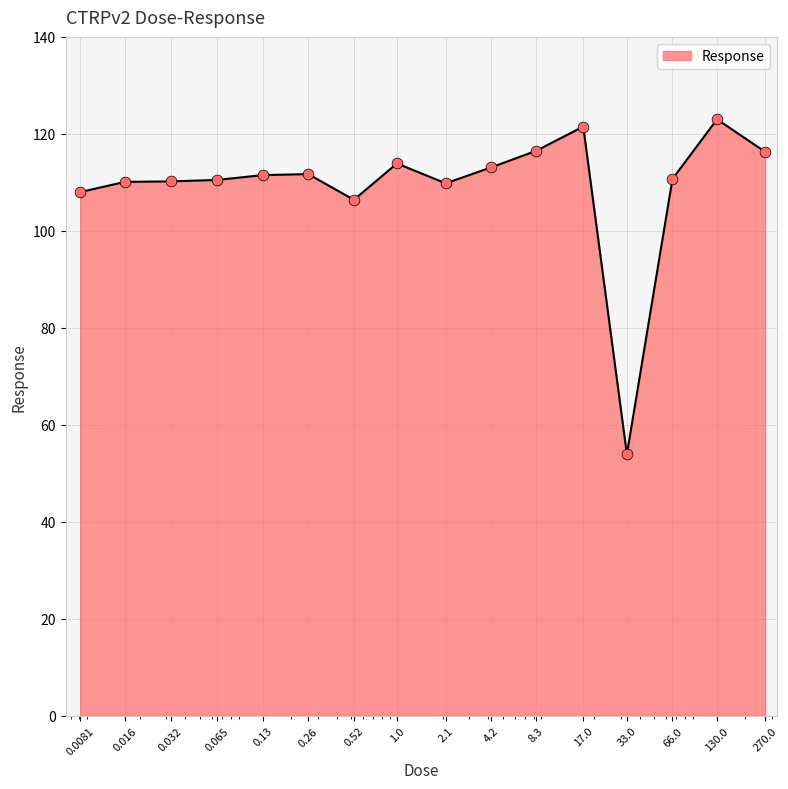

What is the minimum value shown in the chart?

53.9